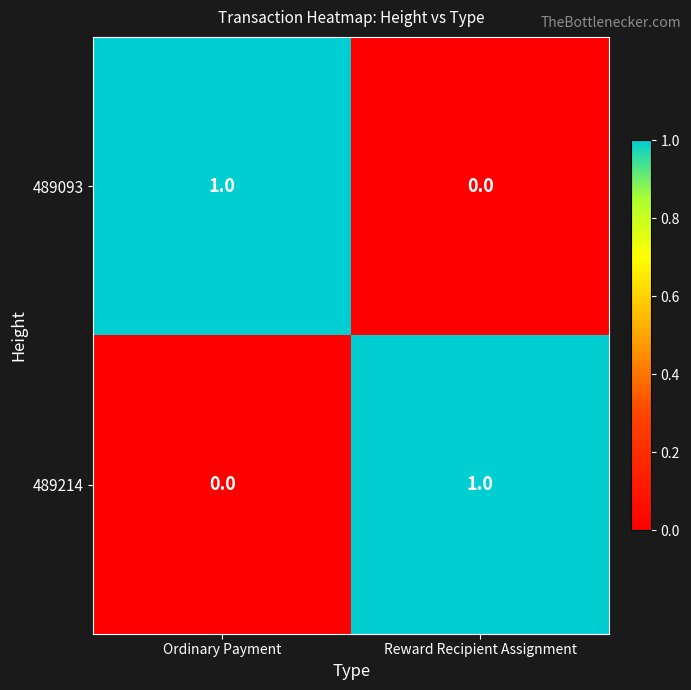

At which label is 489214 closest to 0?

Ordinary Payment